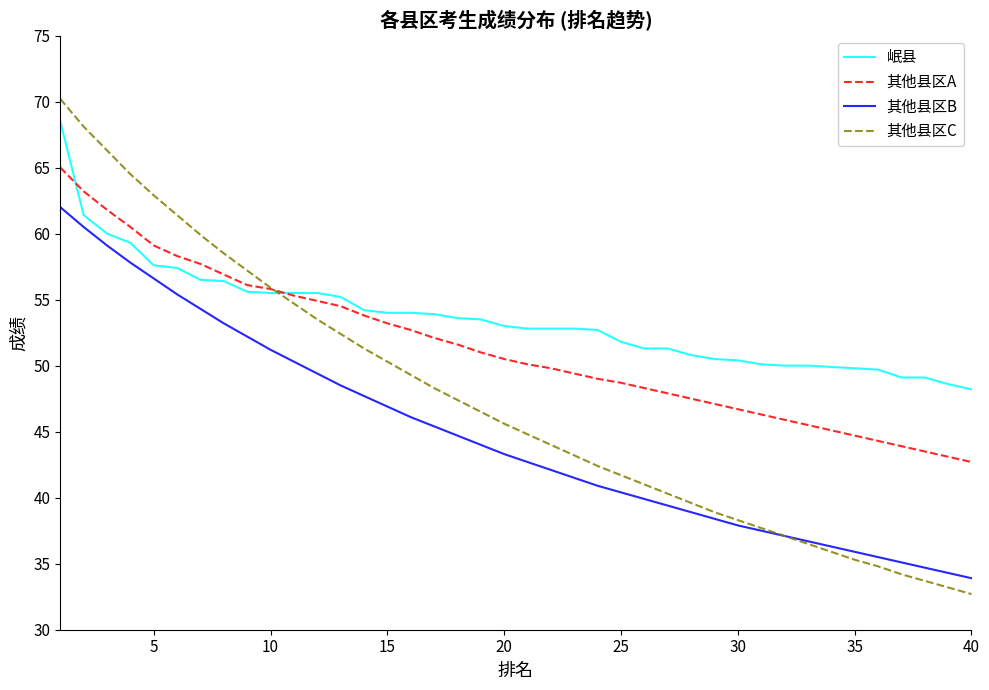

List the series in order of their peak value, lowest first.

其他县区B, 其他县区A, 岷县, 其他县区C